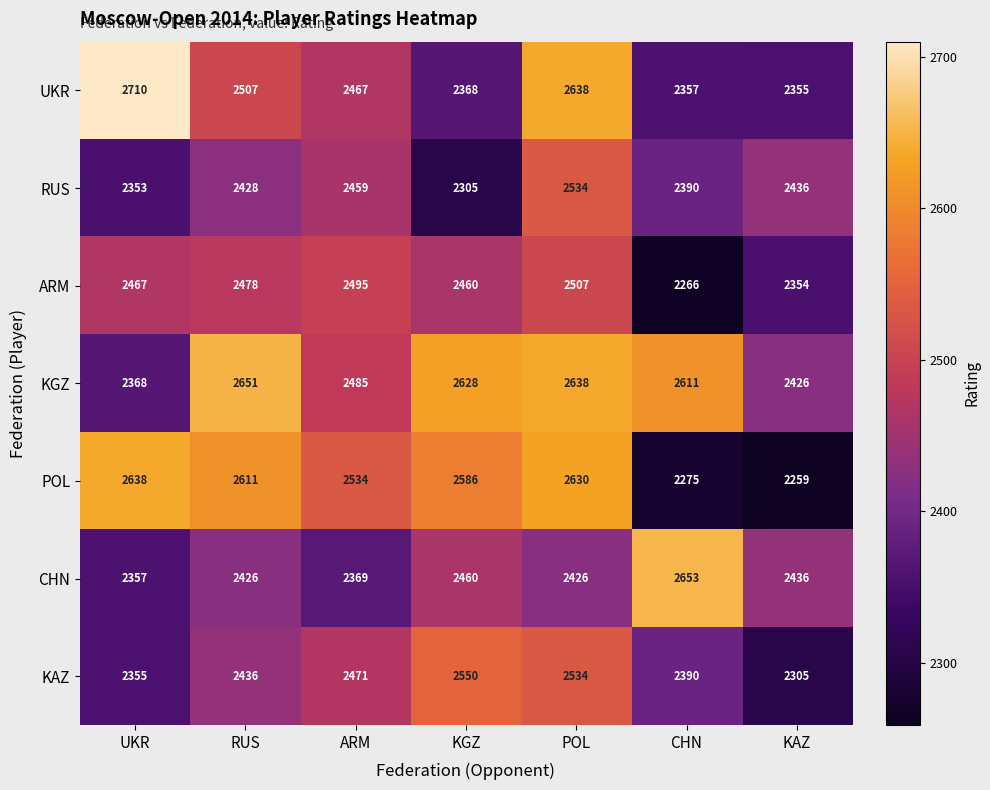

What is the difference between the ARM values at UKR and CHN?

201